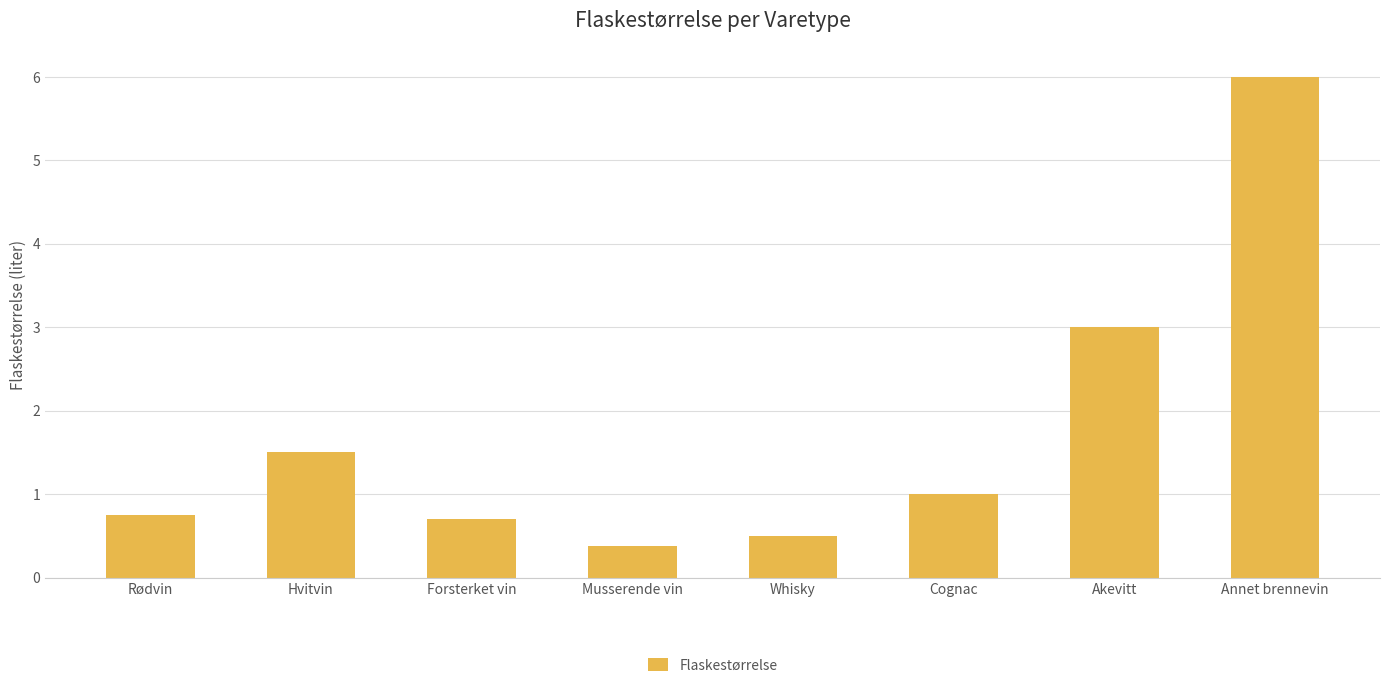

What is the difference between the values at Cognac and Musserende vin?

0.6